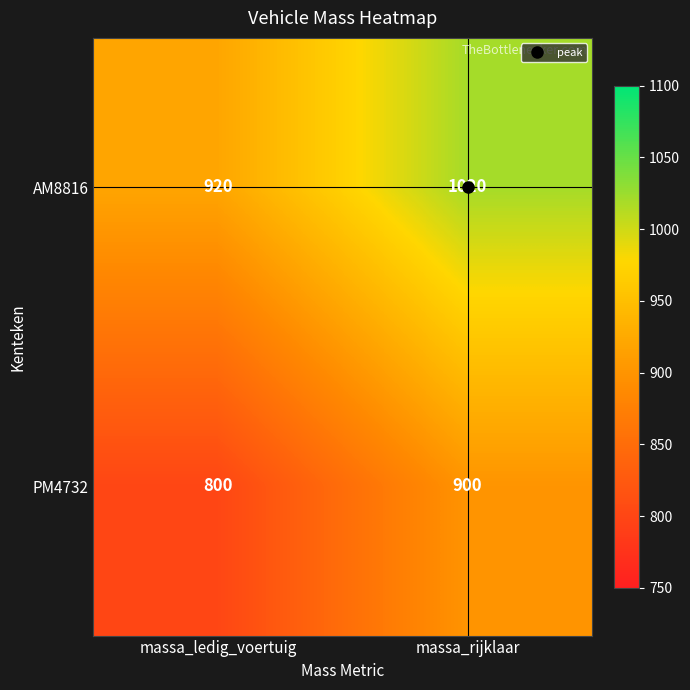

What value does the AM8816 series have at massa_ledig_voertuig, to the nearest 5?

920